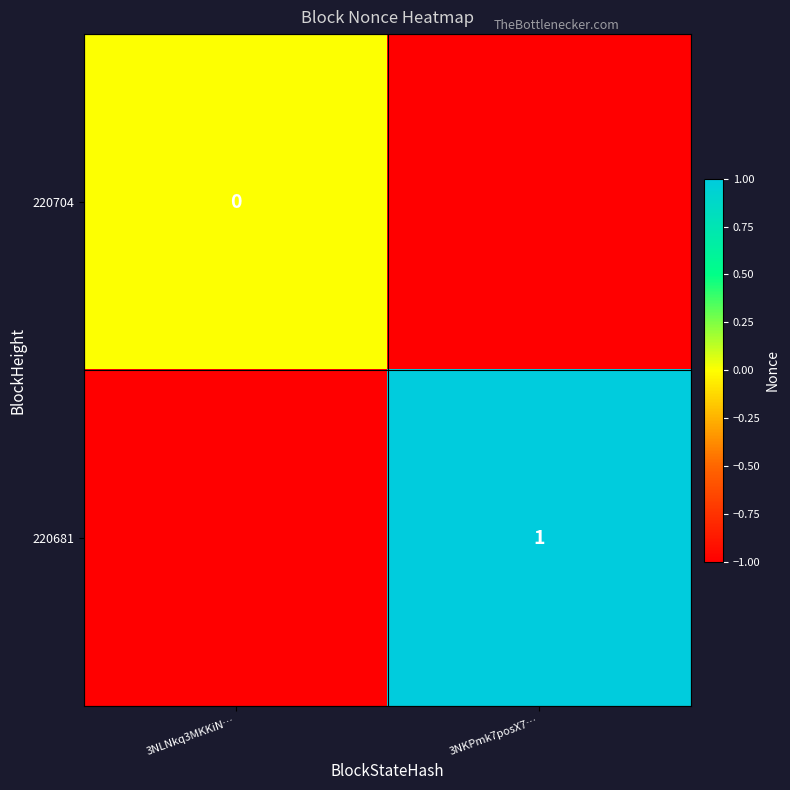

Is the value of 220681 at 3NKPmk7posX7… greater than the value of 220704 at 3NLNkq3MKKiN…?

Yes